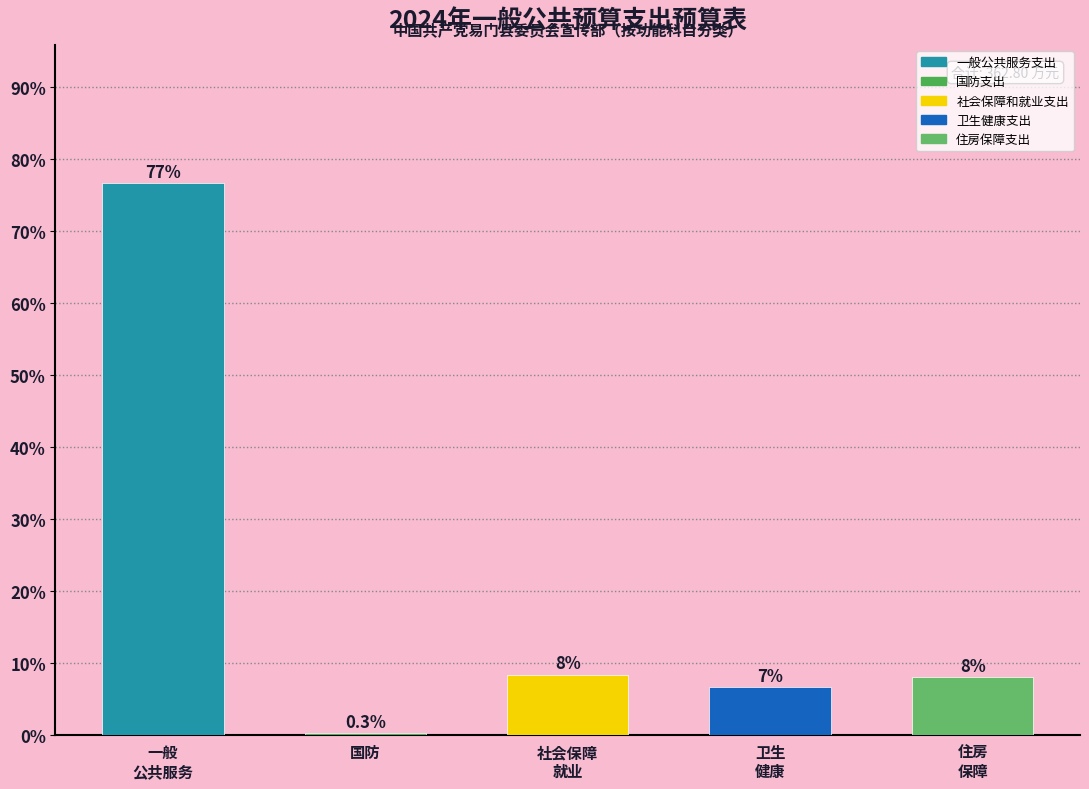

Are the bars horizontal?

No